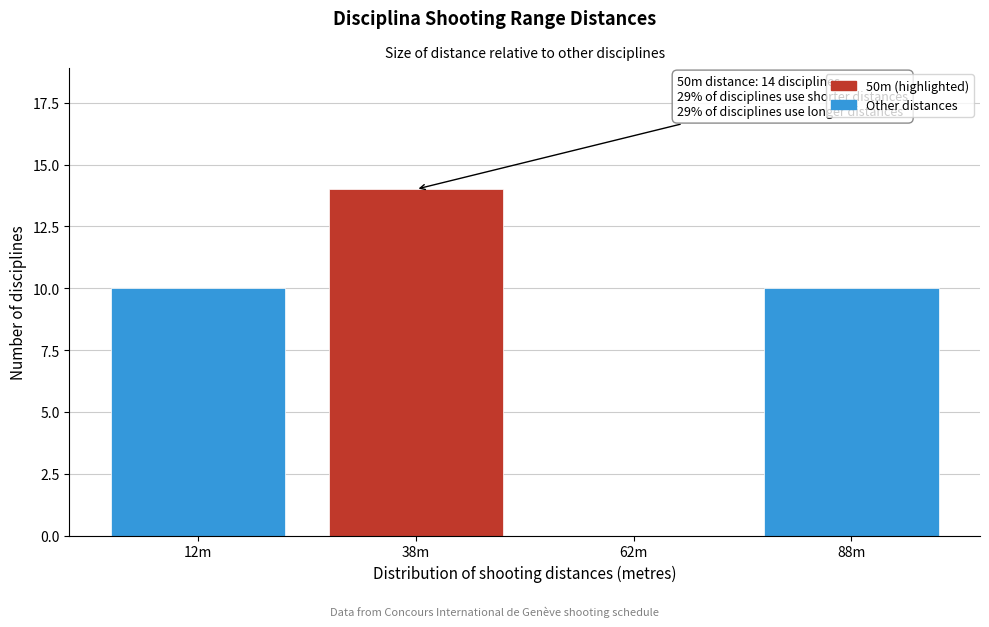

Reading right to left, list all the values displayed in this chart.

88m=10	62m=0	38m=14	12m=10